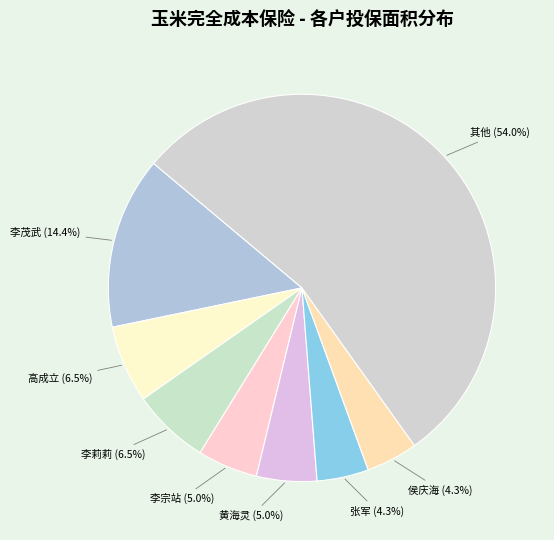

Which category accounts for the majority?

其他